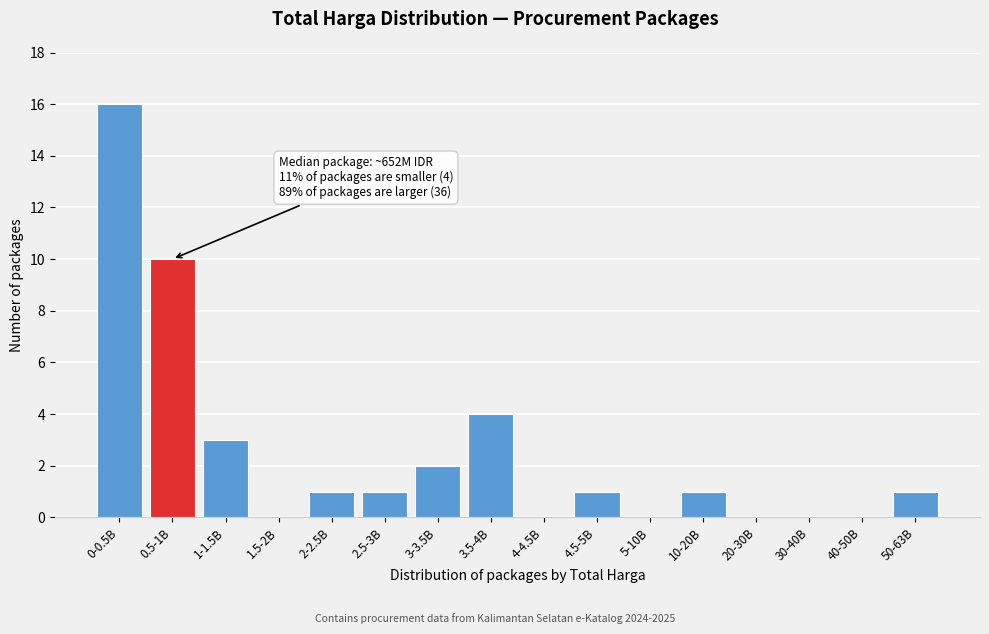

Reading left to right, extract all data points from this chart.

0-0.5B=16	0.5-1B=10	1-1.5B=3	1.5-2B=0	2-2.5B=1	2.5-3B=1	3-3.5B=2	3.5-4B=4	4-4.5B=0	4.5-5B=1	5-10B=0	10-20B=1	20-30B=0	30-40B=0	40-50B=0	50-63B=1